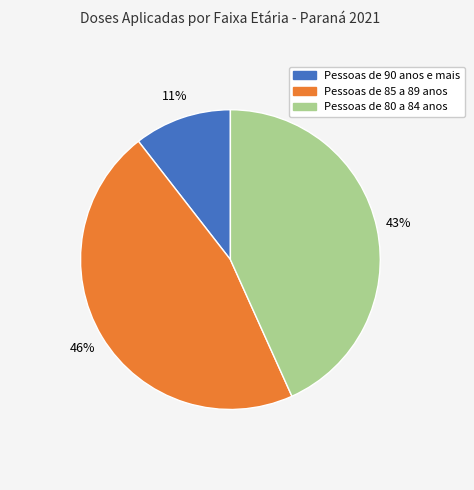

Which slice is the largest?

Pessoas de 85 a 89 anos